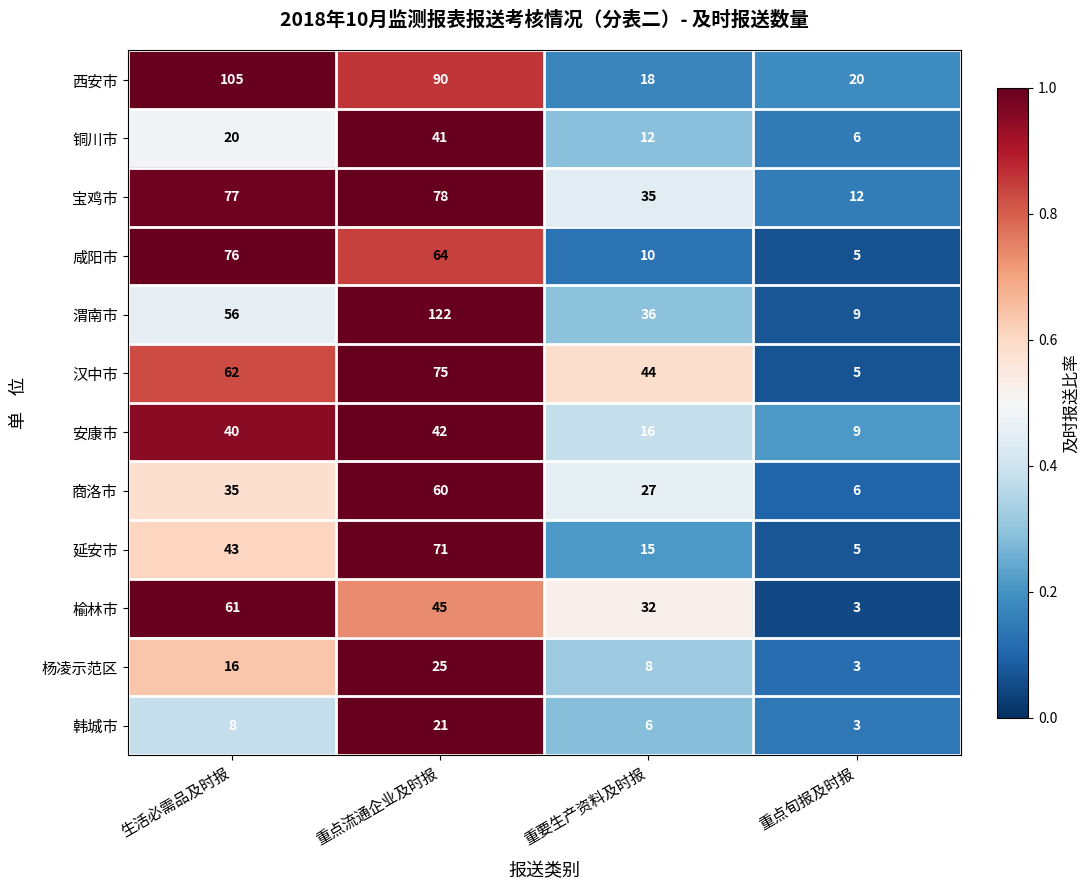

What is the total value across all series at 重点流通企业及时报?

734